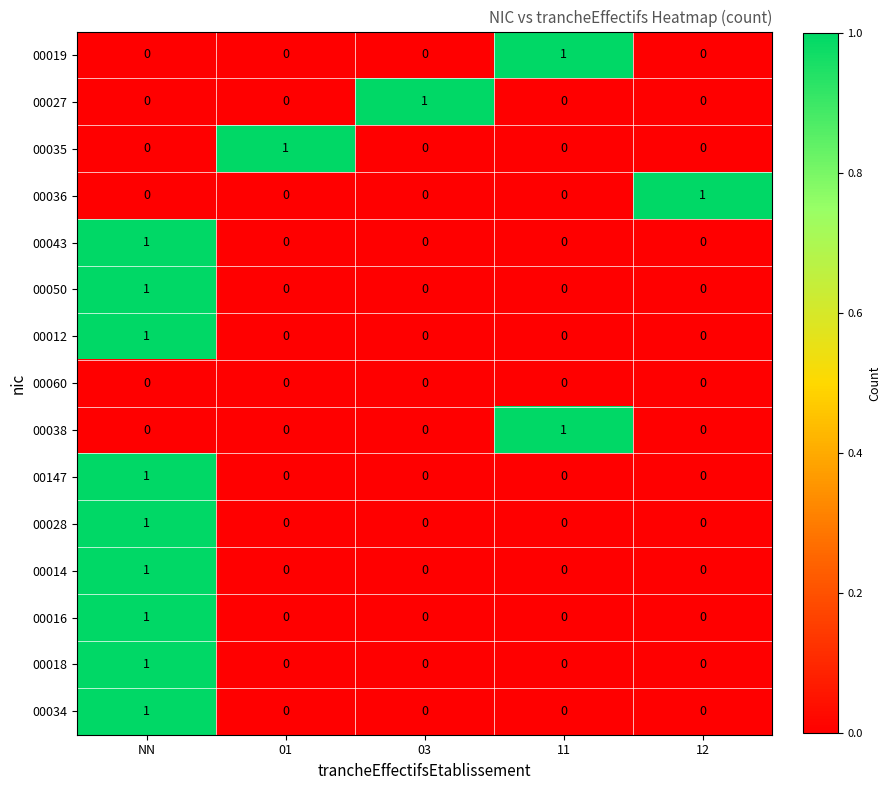

How many 00018 values are between 0 and 1?

5